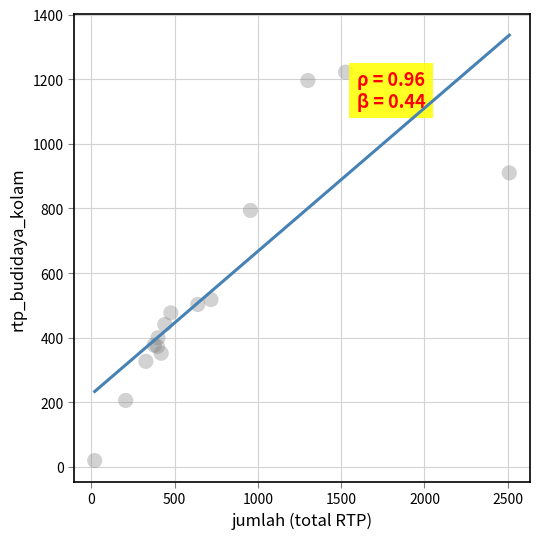

What Y value in the scatter plot is closest to 621?

518